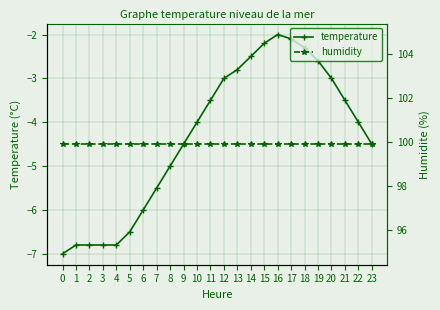

What is the sum of all humidity values?

2397.6